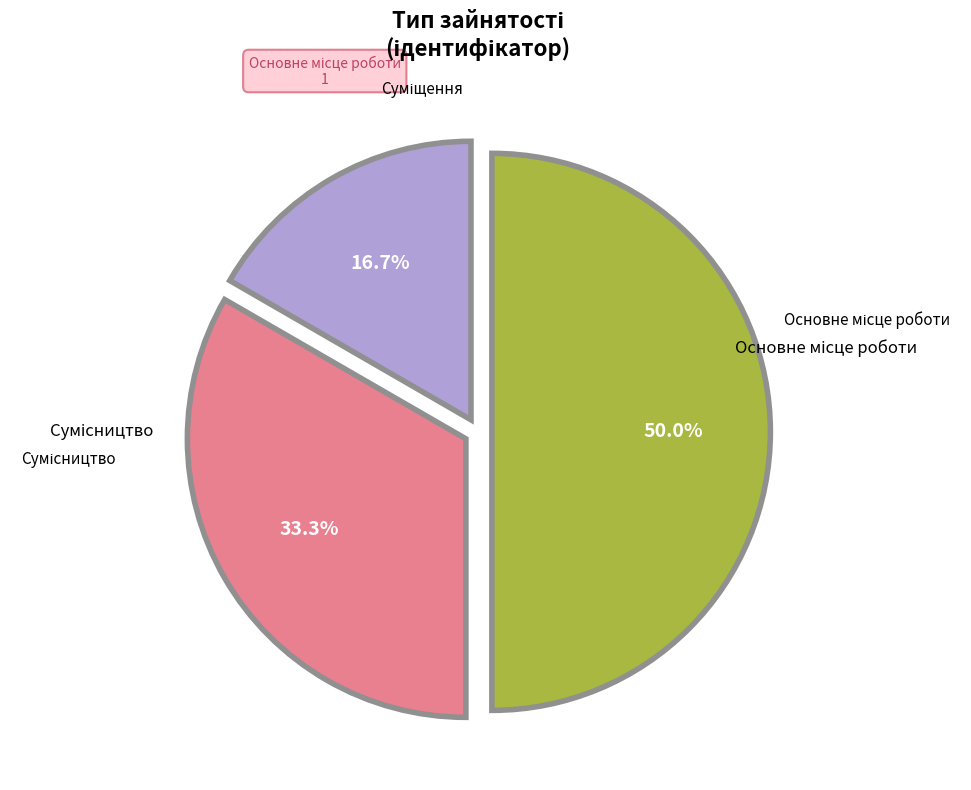

To the nearest percent, what is the average slice percentage?

33%